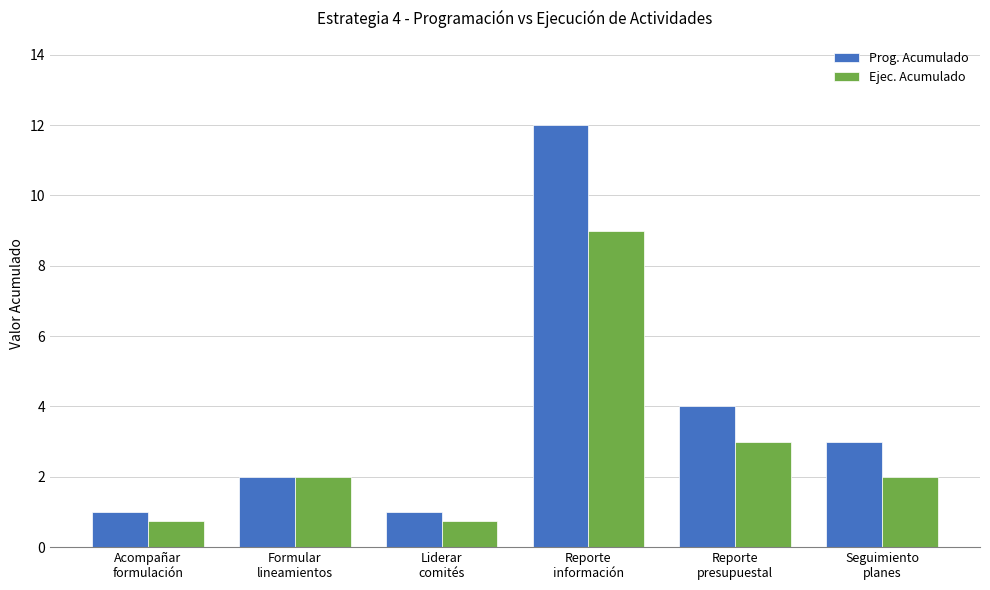

What are all the series names shown in the legend?

Prog. Acumulado, Ejec. Acumulado